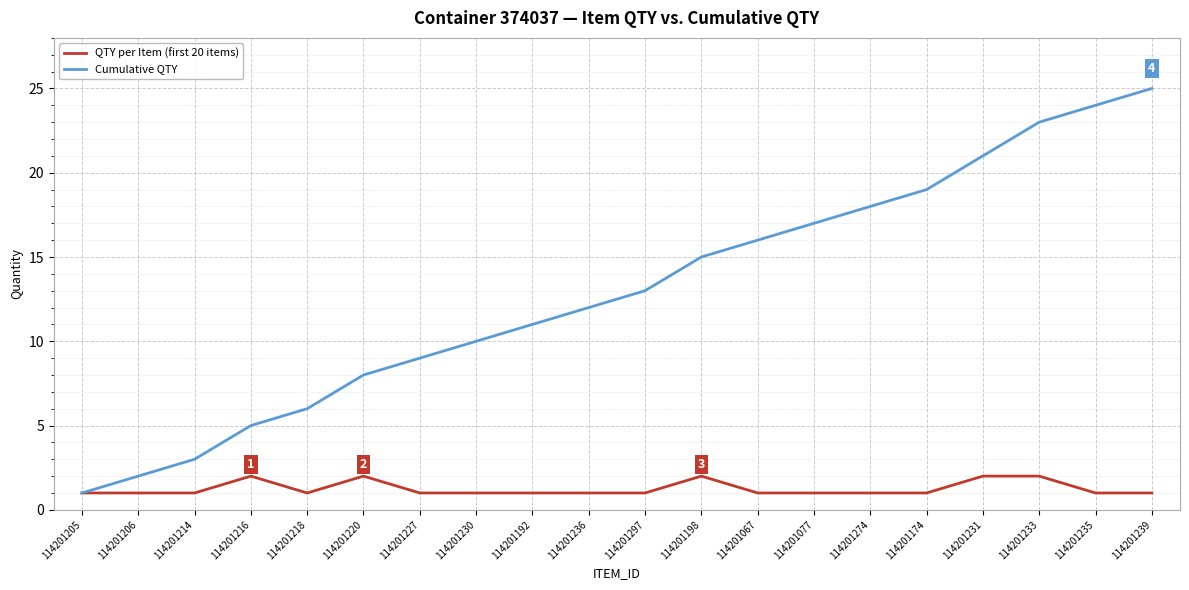

Rank the series by their average value, from lowest to highest.

QTY per Item (first 20 items), Cumulative QTY